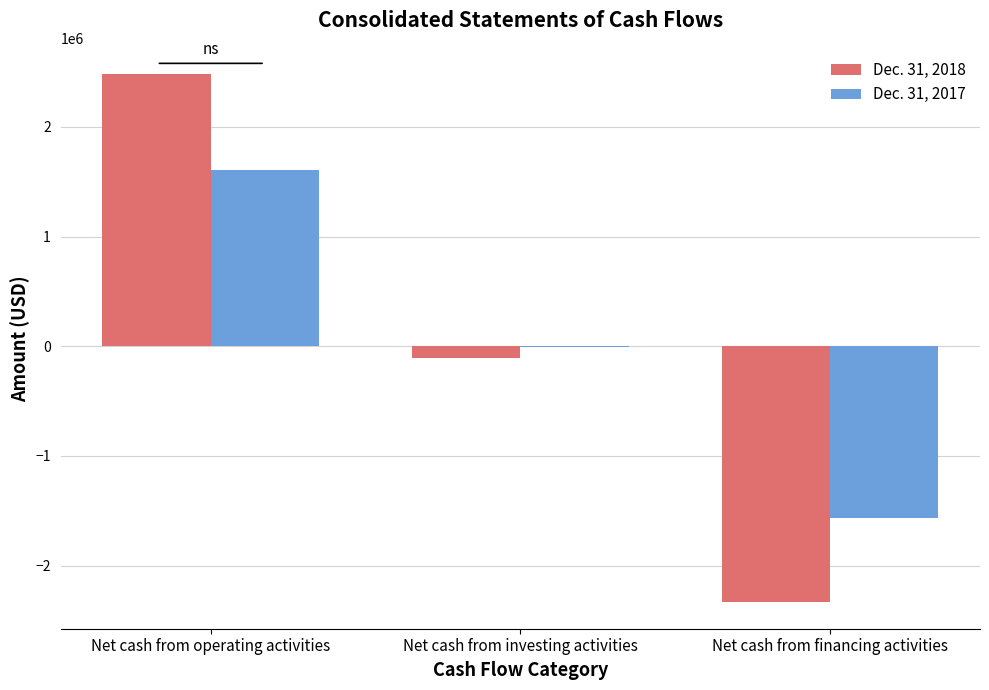

Between Net cash from investing activities and Net cash from financing activities, which series saw the biggest shift?

Dec. 31, 2018